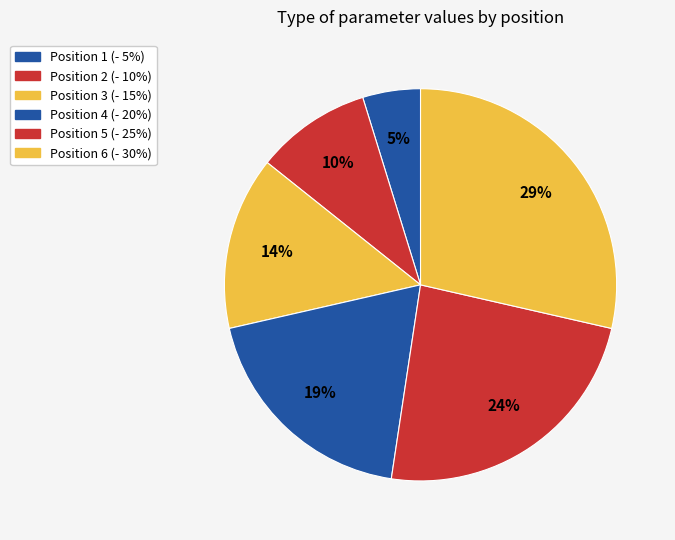

What is the largest slice in the pie chart?

6